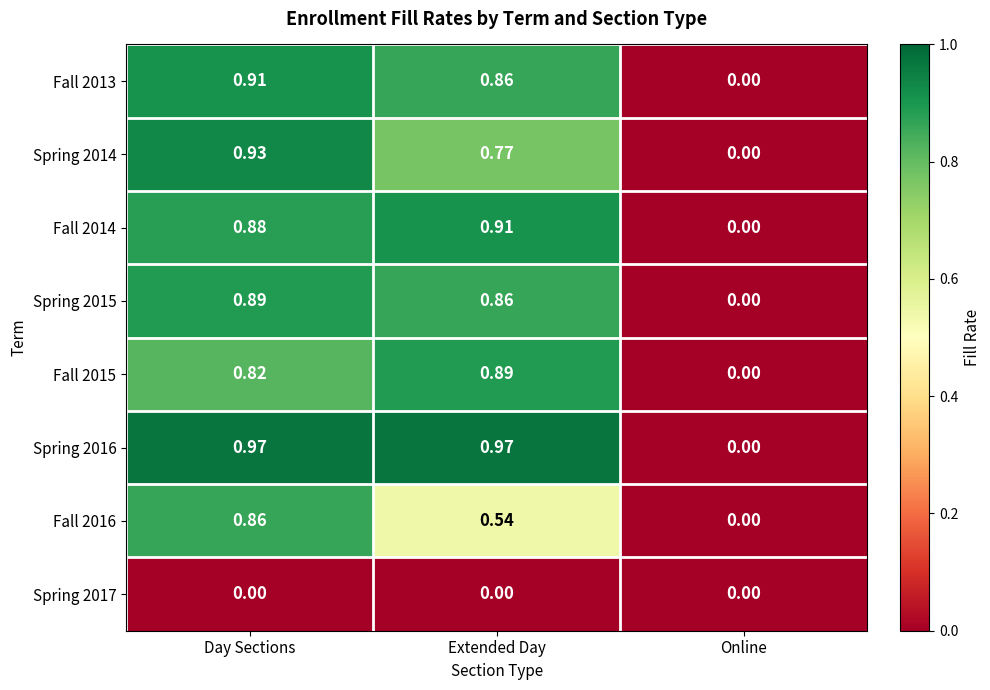

At which label is Fall 2014 closest to 0?

Online